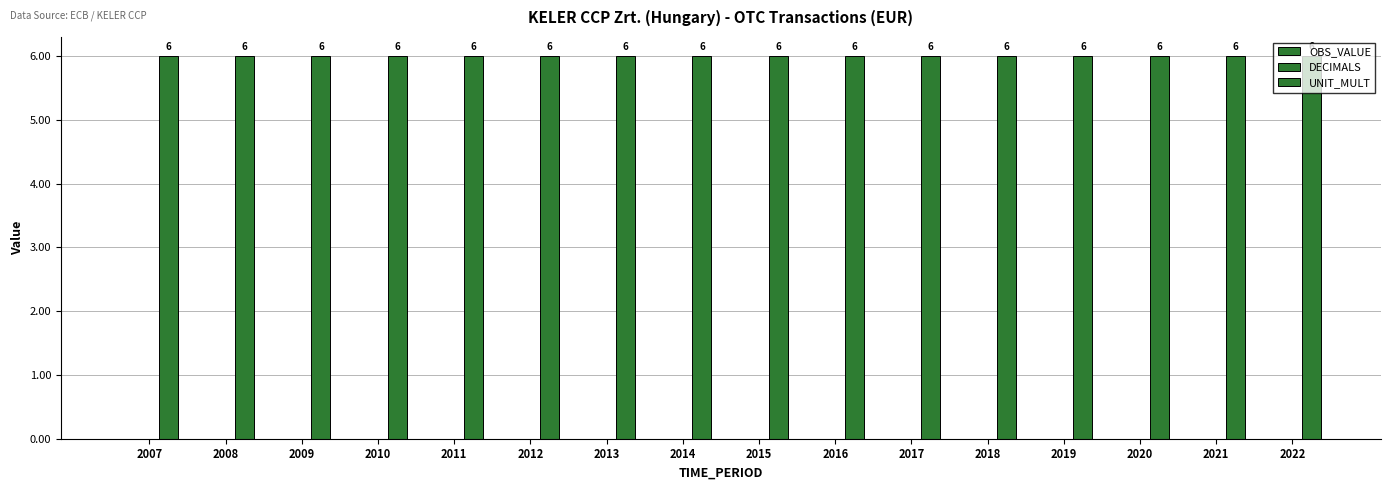

How many bars are there in each group?

3